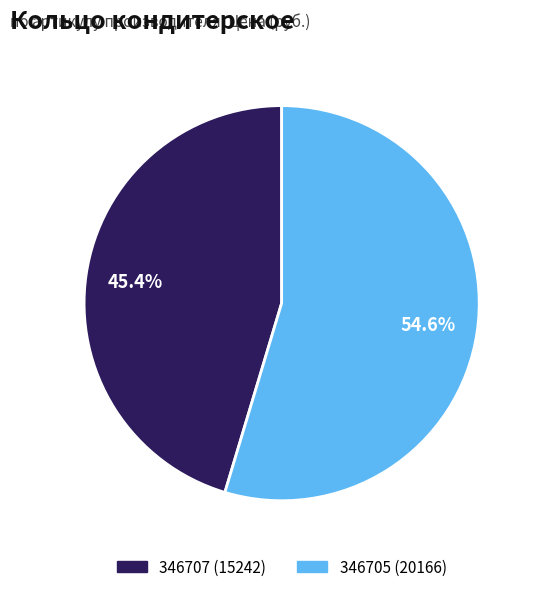

Which has a higher value, 346705 (20166) or 346707 (15242)?

346705 (20166)